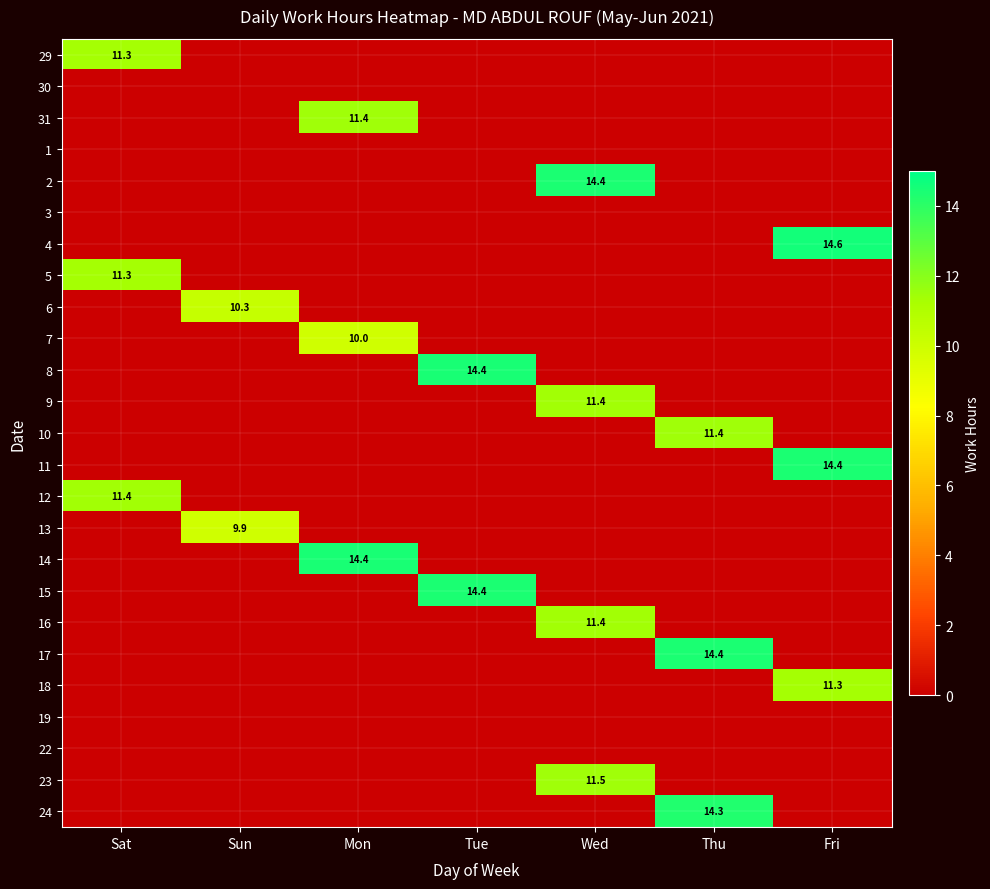

The value of 9 at Wed is 11.4. True or false?

True